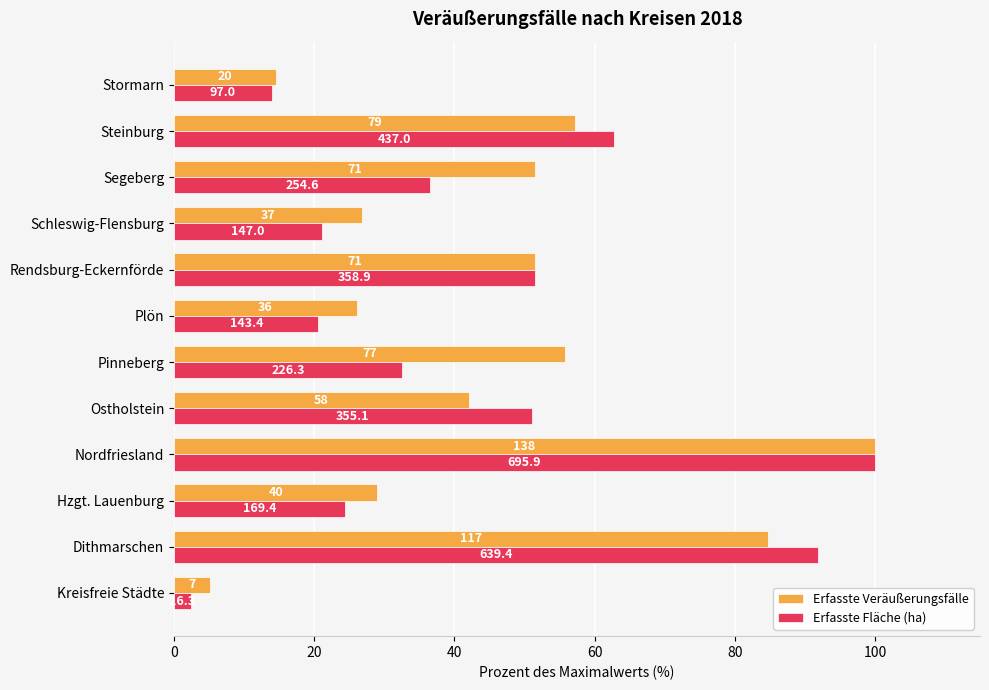

What is the highest value of the Erfasste Fläche (ha) series?

100.0